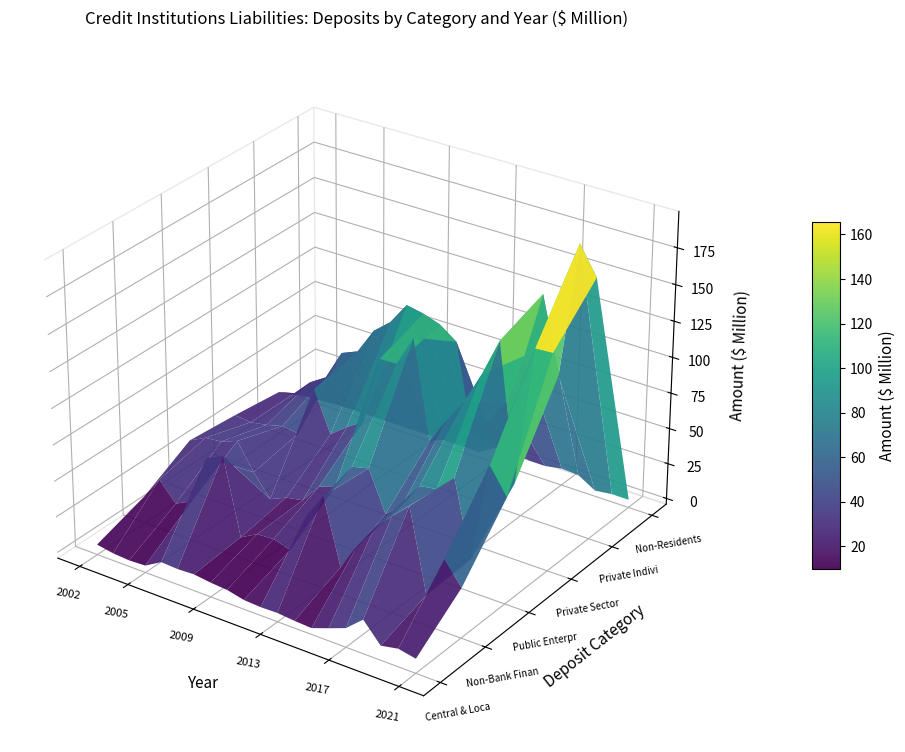

At how many categories does at least one series exceed 96?

2